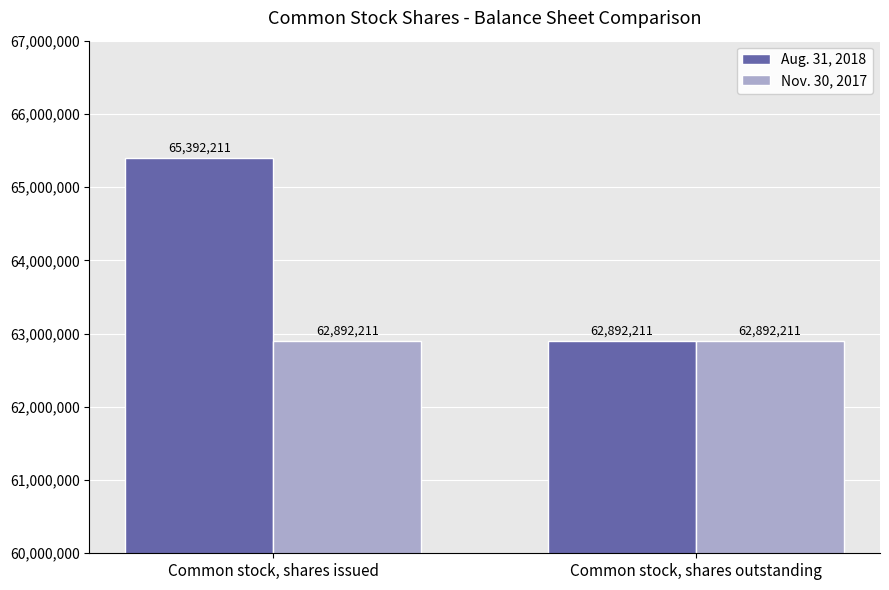

What is the minimum value shown in the chart?

62892211